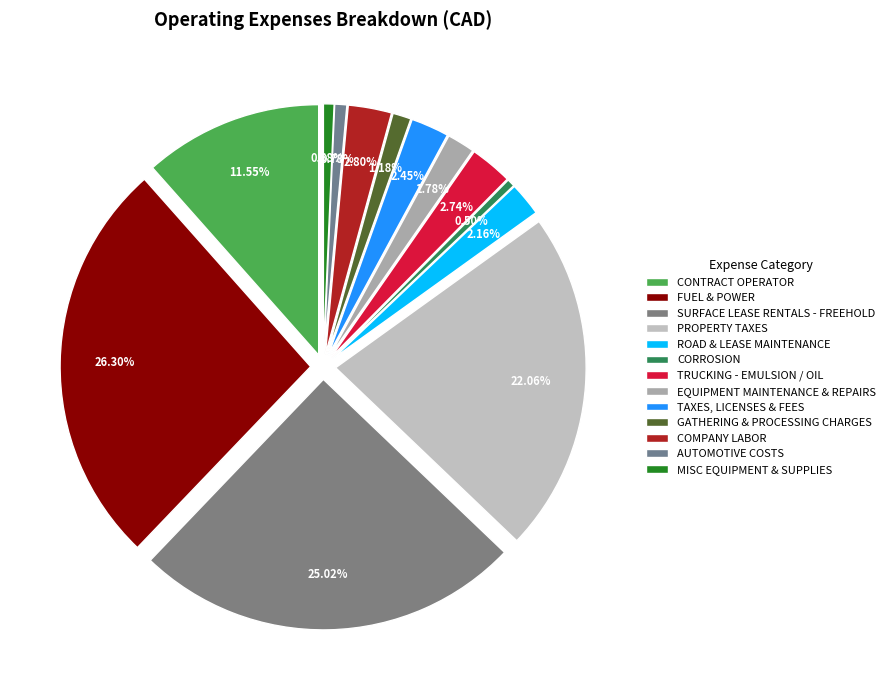

How many segments does this pie chart have?

13